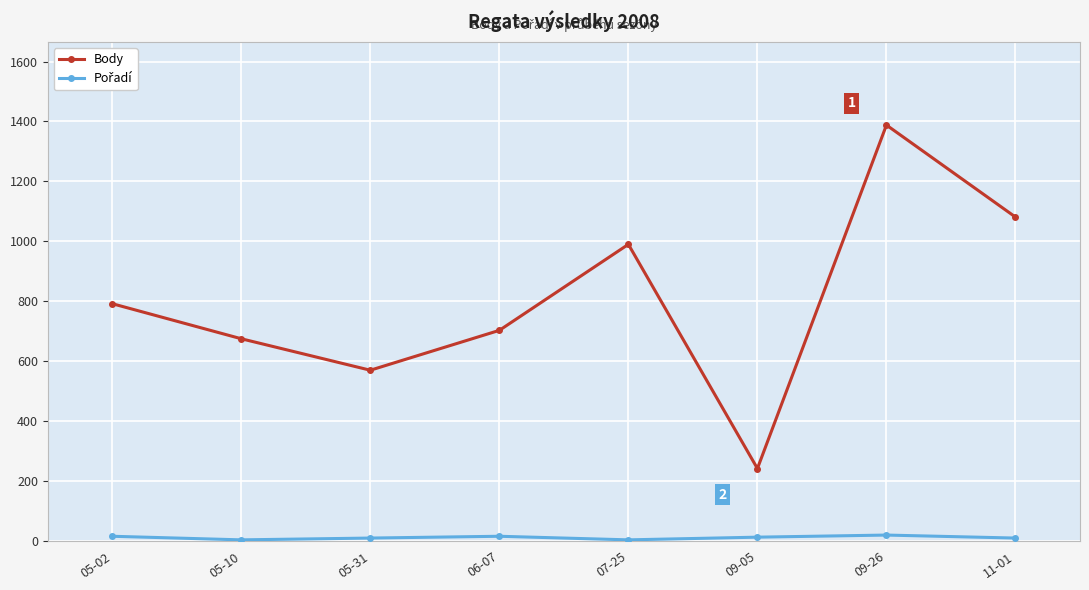

True or false: Body has more than 2 points higher than both neighbors.

False